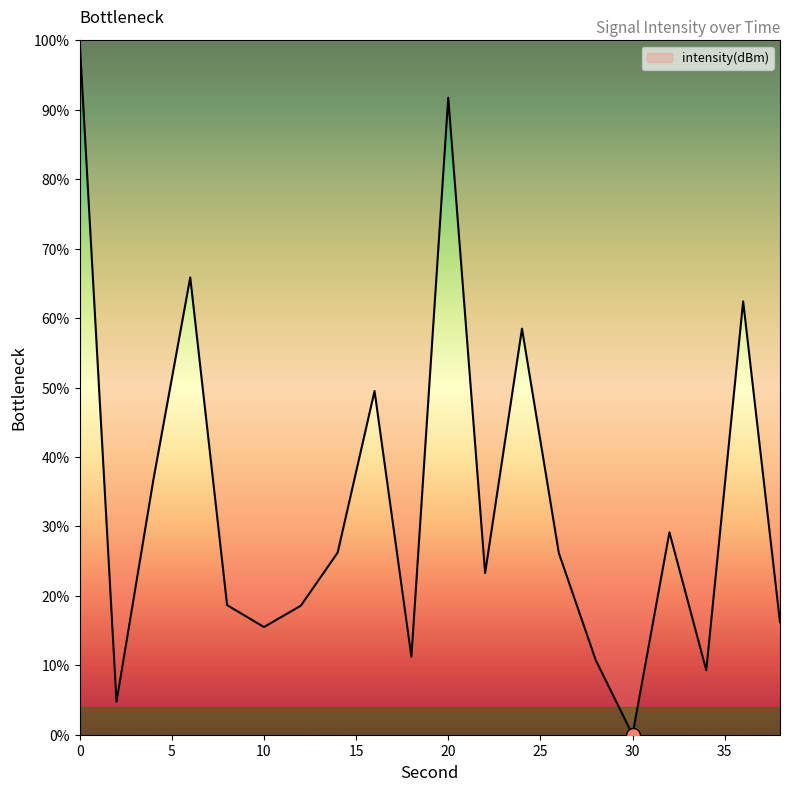

What is the difference between the maximum and minimum values?

100.0